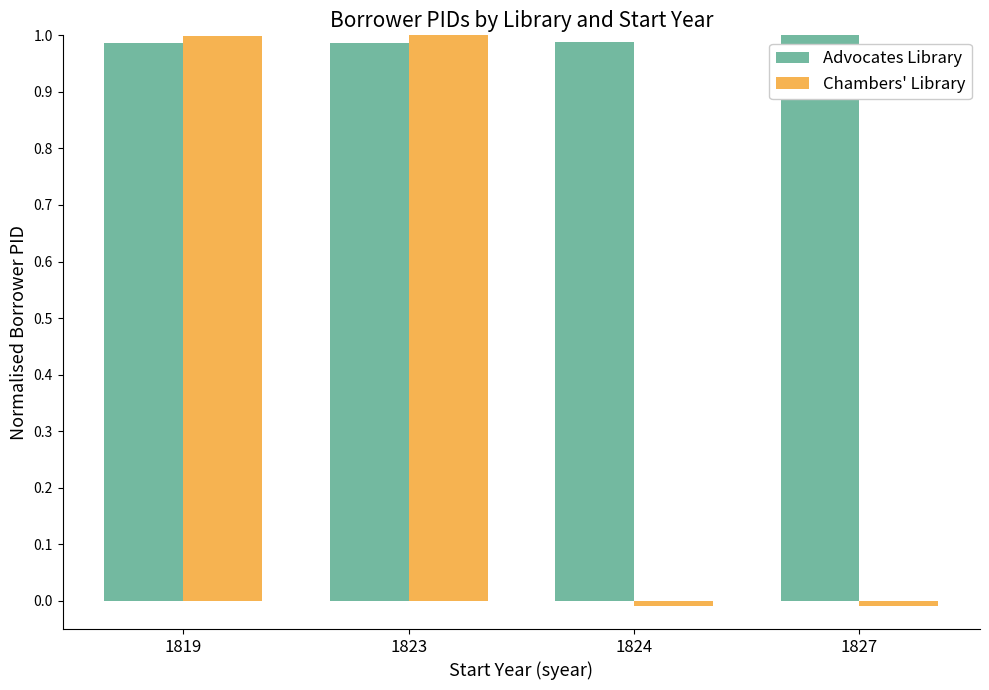

How many groups of bars are there?

4